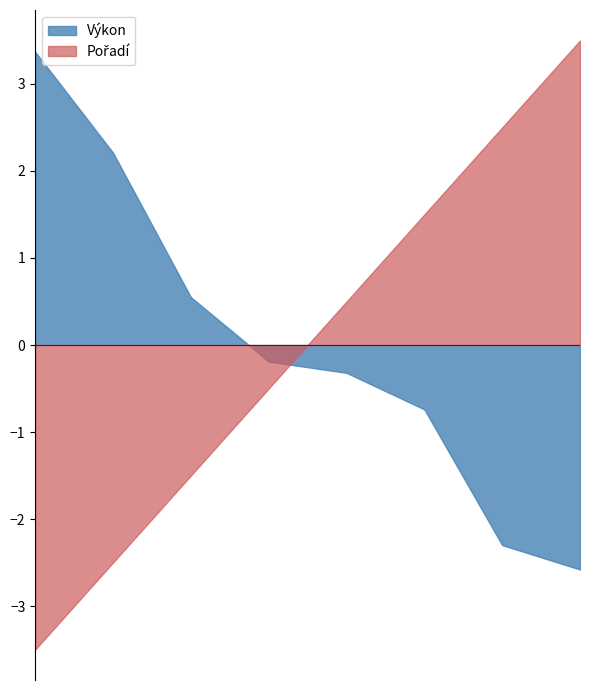

What is the maximum value shown in the chart?

3.5